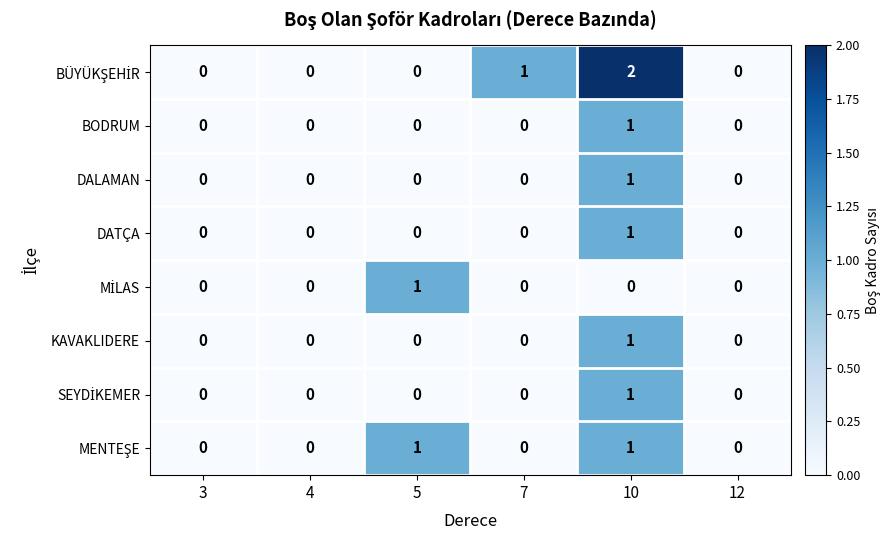

How many categories are shown in the chart?

6